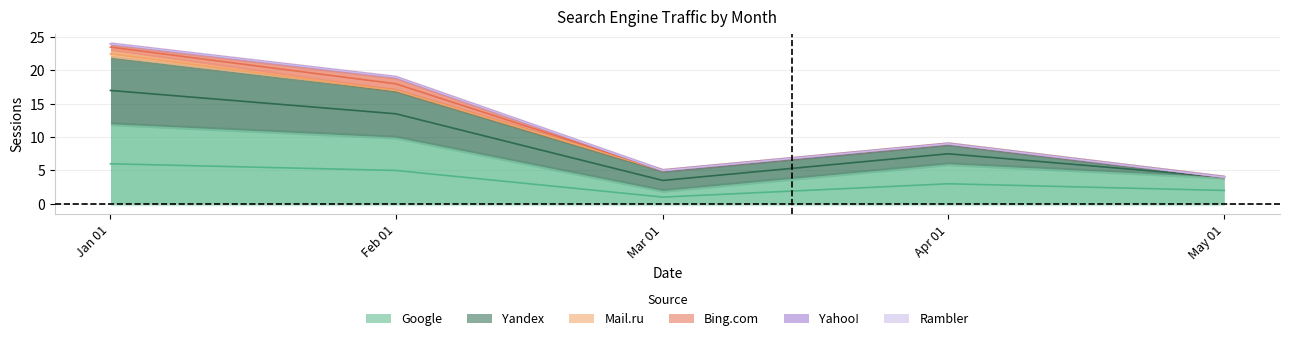

What is the greatest value displayed?

12